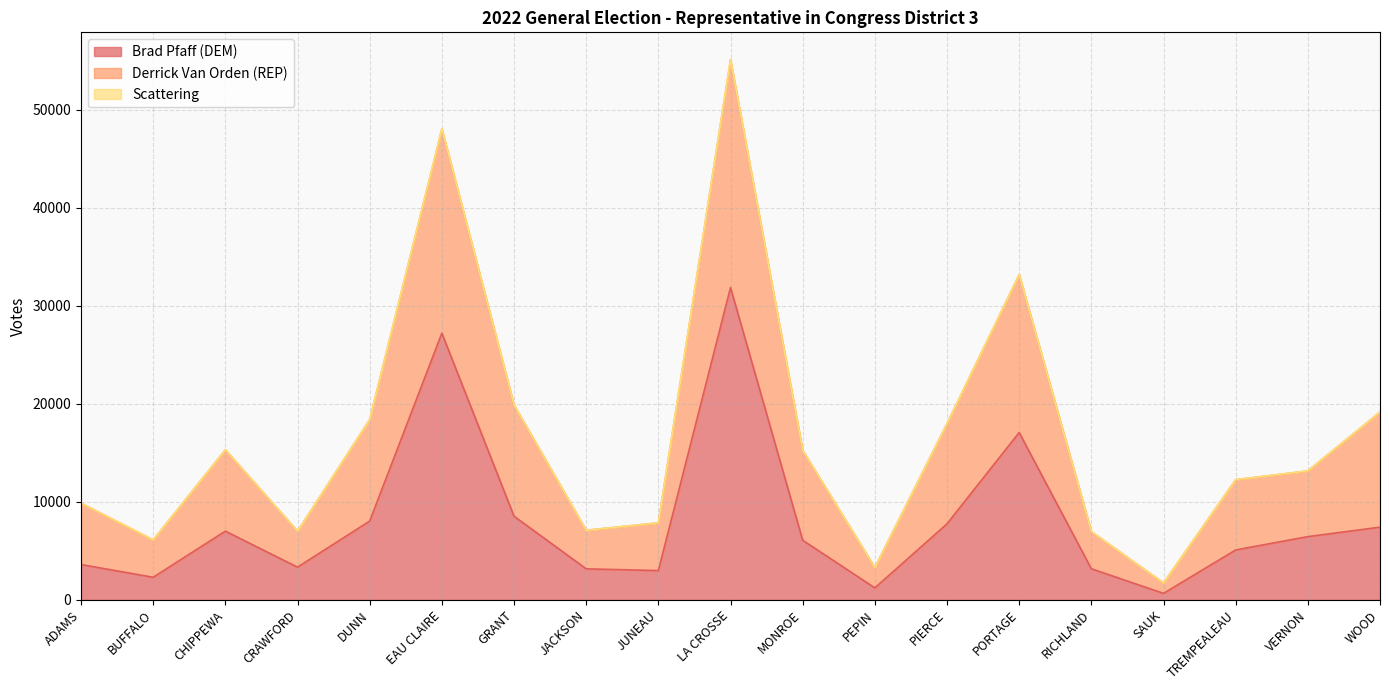

Which series changed the most between ADAMS and GRANT?

Derrick Van Orden (REP)